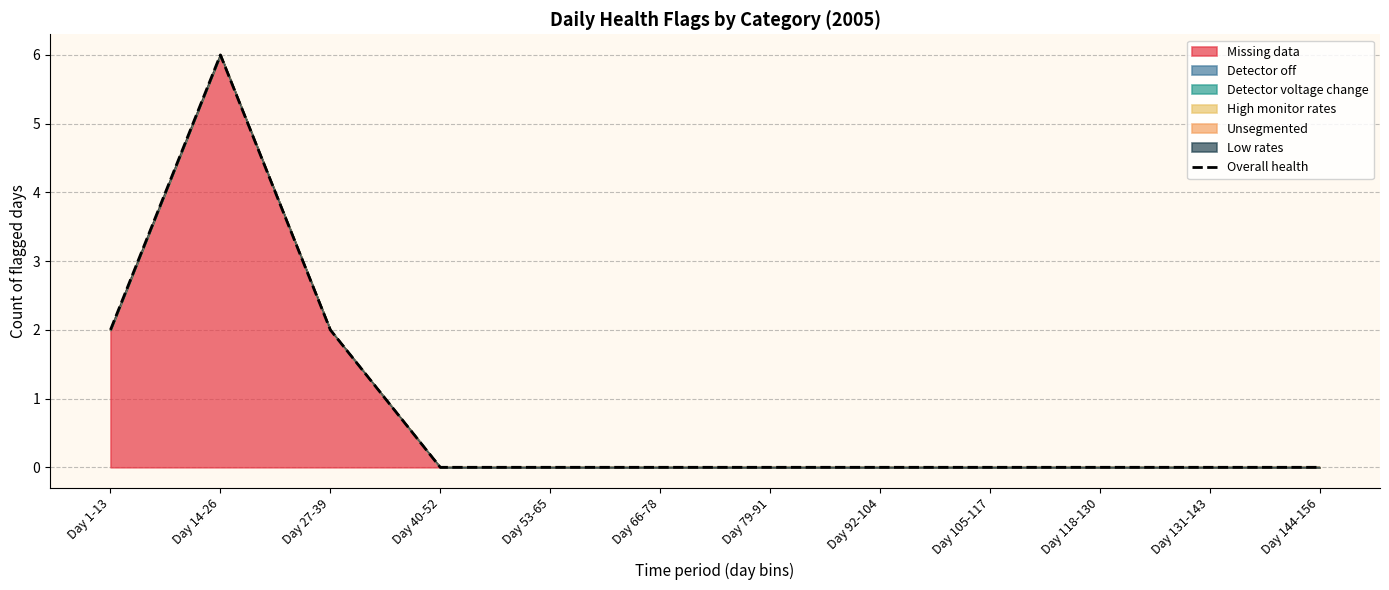

What is the label of the 11th point from the right?

Day 14-26